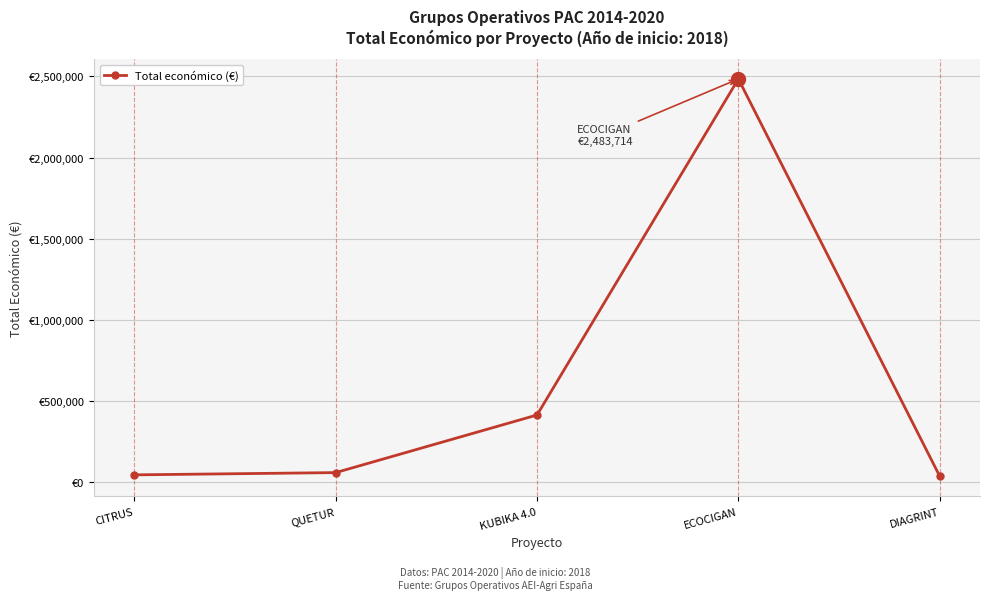

Is this an area chart (filled region under the line)?

No